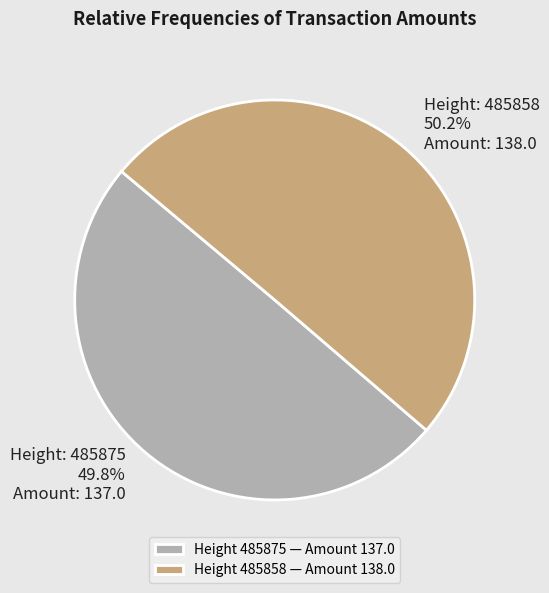

What is the ratio of the value at Height 485858 — Amount 138.0 to the value at Height 485875 — Amount 137.0?

1.0